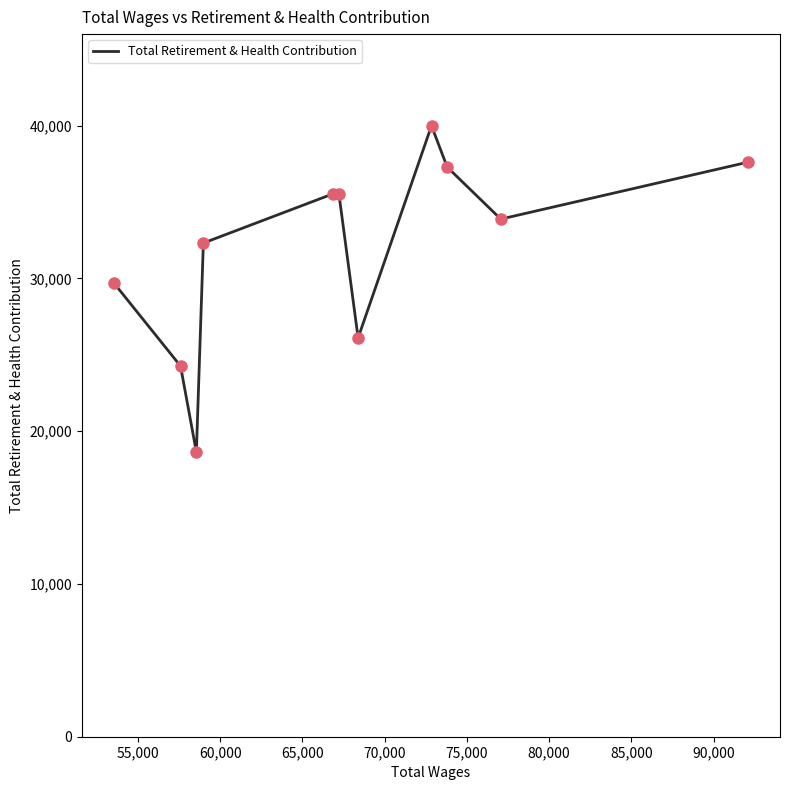

What is the difference between the maximum and minimum values?

21365